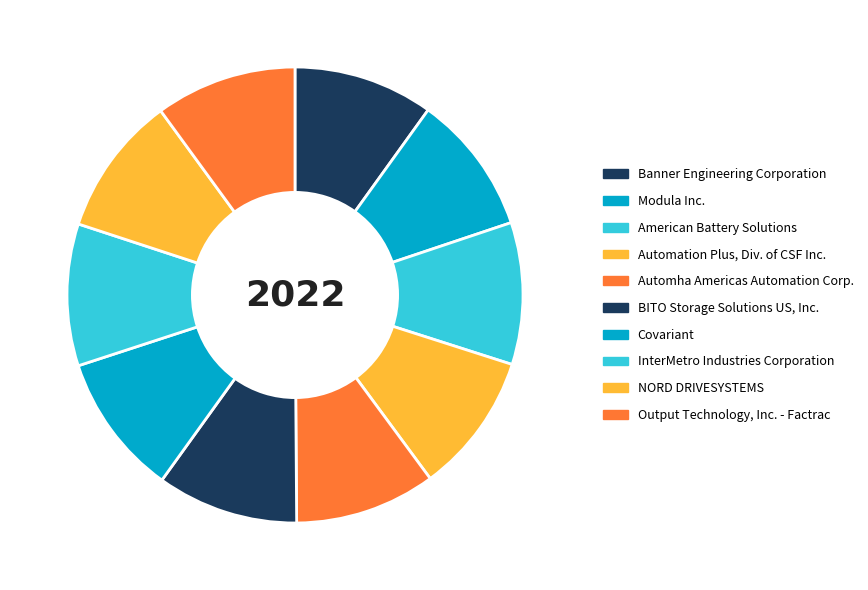

How many slices are in this pie chart?

10